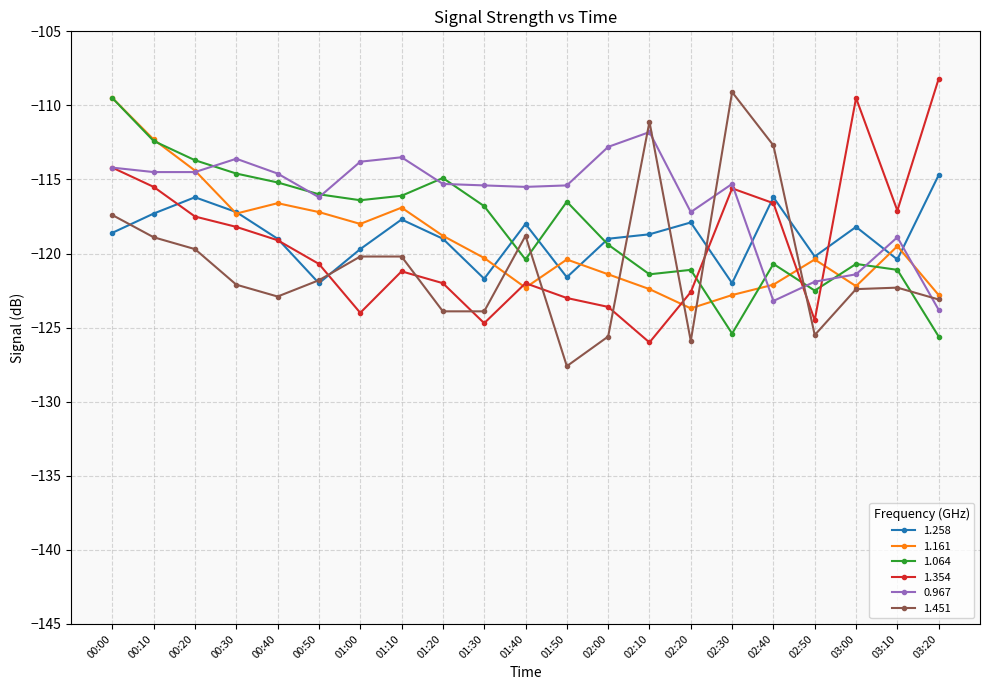

What is the sum of all 1.064 values?

-2480.4